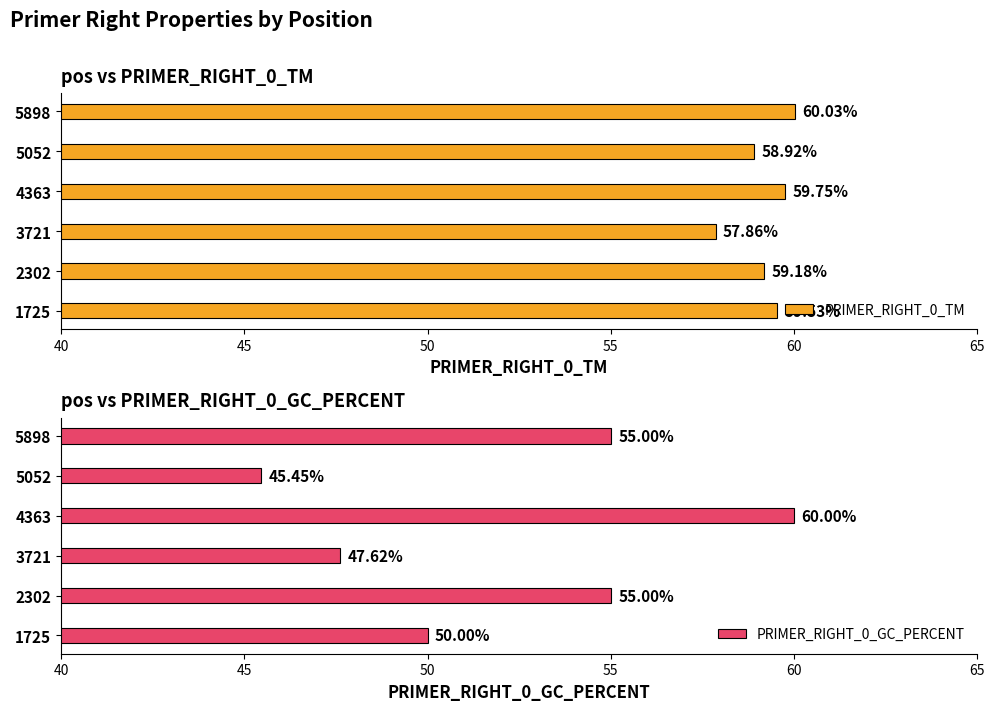

How many categories are shown in the chart?

6